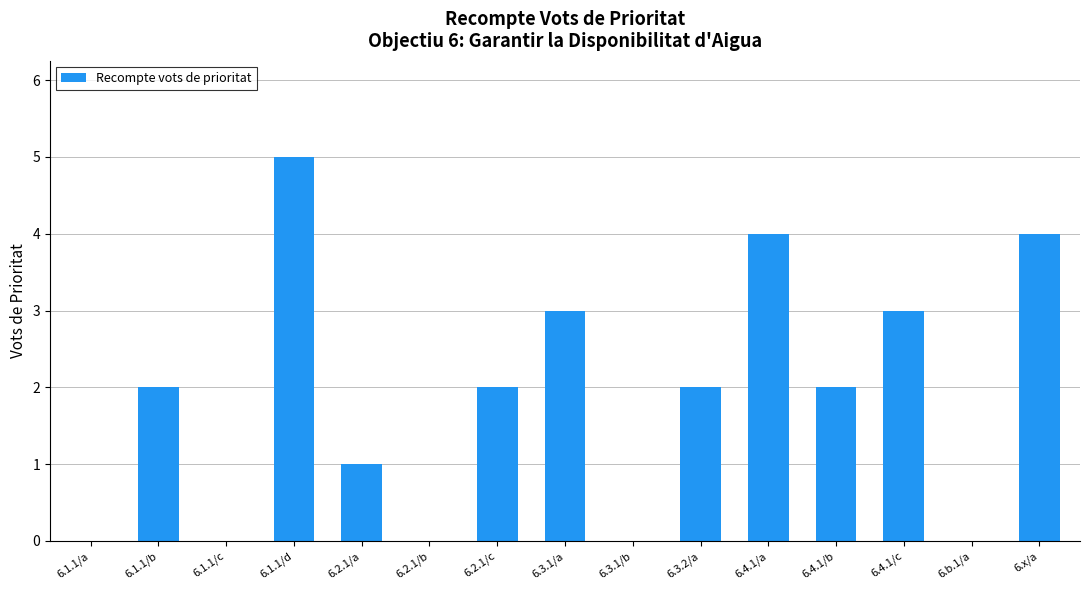

What is the change in value from 6.3.1/b to 6.4.1/b?

+2